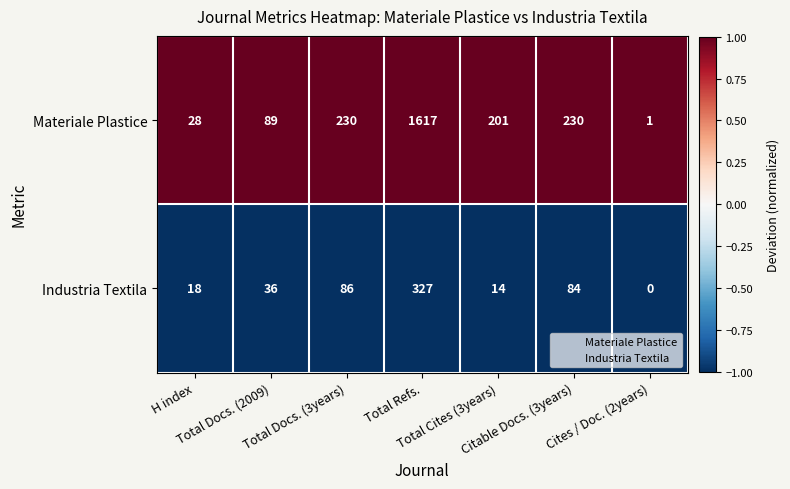

Which series has the largest total across all categories?

Materiale Plastice